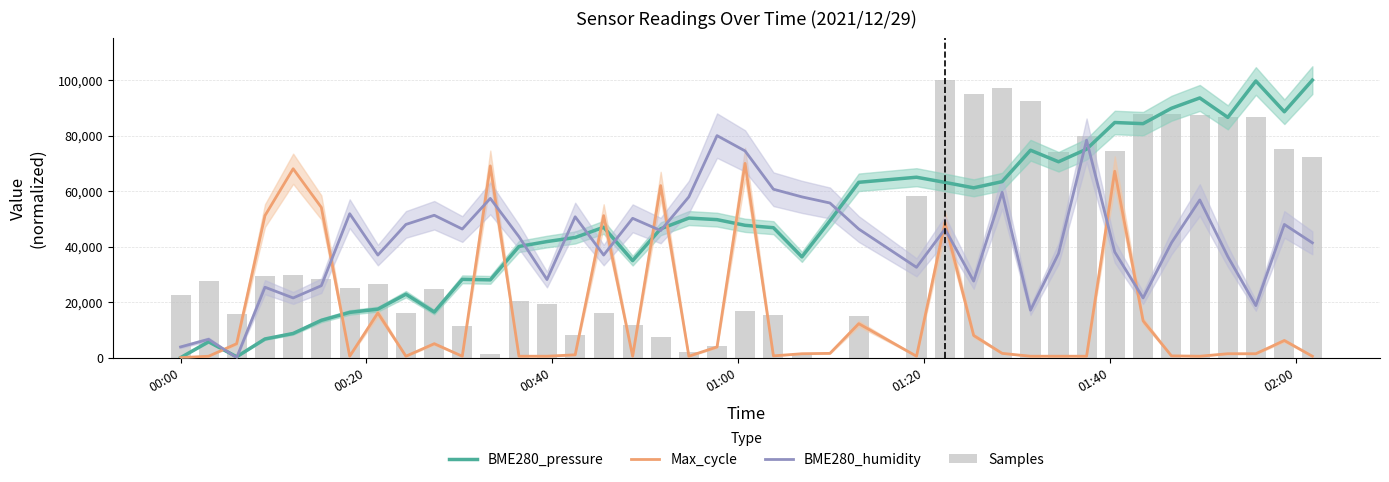

What is the total value across all series at 00:00?

26478.6